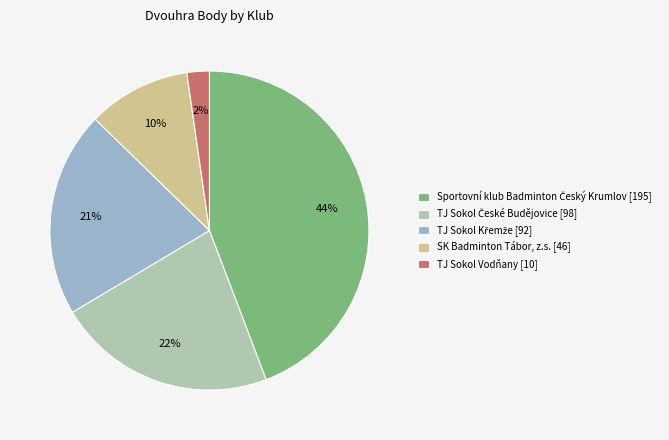

What percentage is the SK Badminton Tábor, z.s. [46] slice, to the nearest percent?

10%